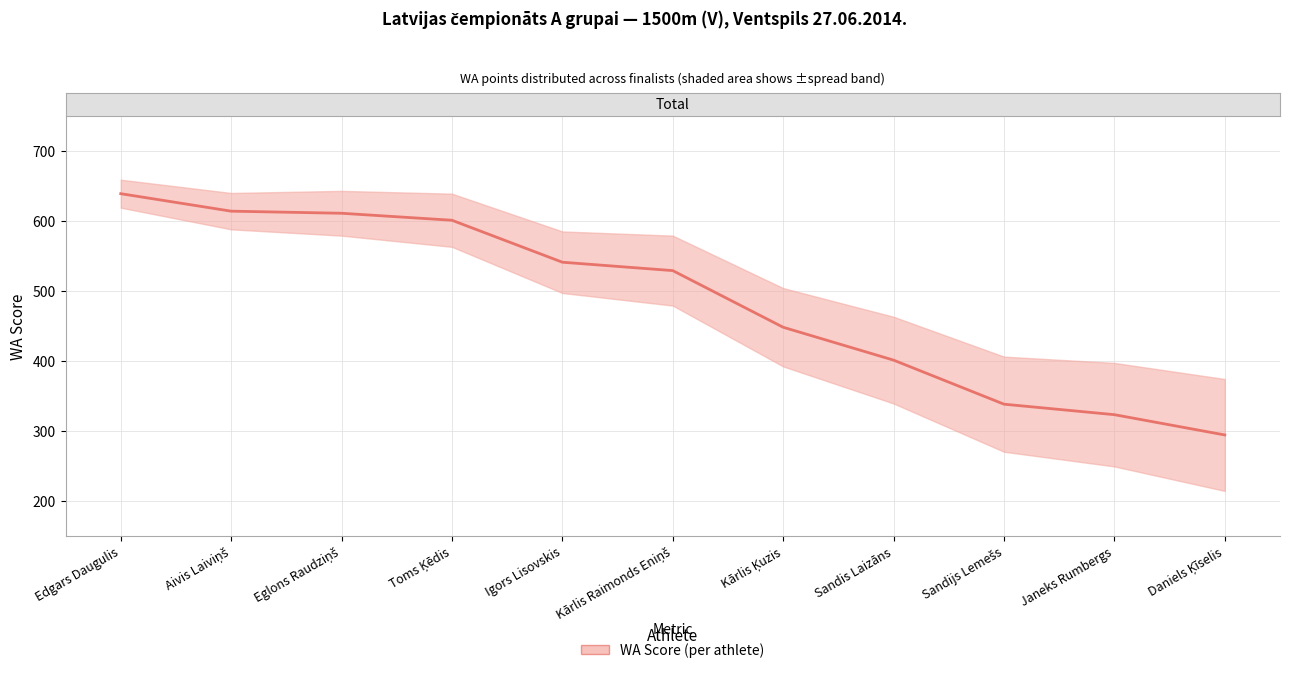

How many series are shown in this chart?

1